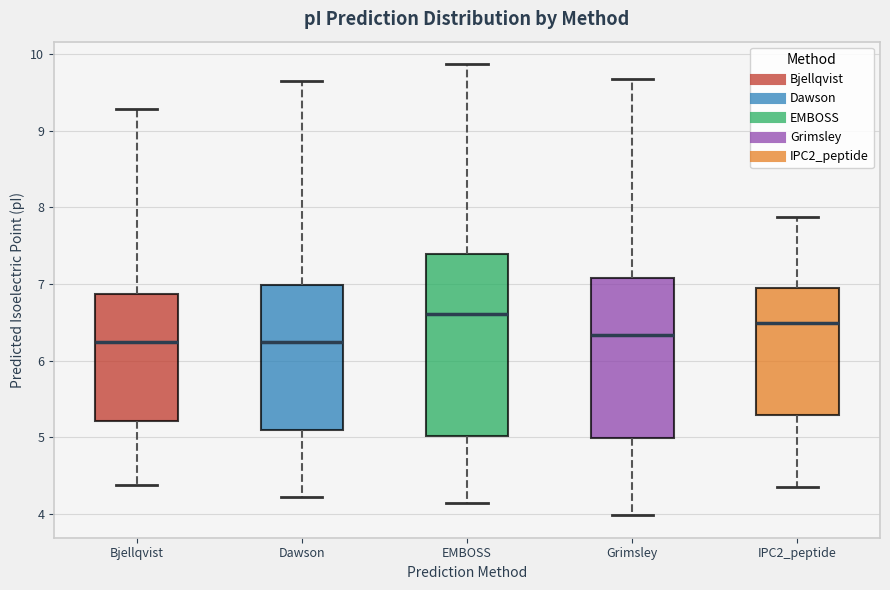

Reading left to right, transcribe this box plot: for each box, give where its median line is, the range the box spans, and where its two whiskers end, as read against the y-axis. The values are not printed on the chart, so give them approximately, as read against the axis.

Bjellqvist: median 6.2, box 5.2 to 6.9, whiskers 4.4 to 9.3
Dawson: median 6.2, box 5.1 to 7.0, whiskers 4.2 to 9.6
EMBOSS: median 6.6, box 5.0 to 7.4, whiskers 4.1 to 9.9
Grimsley: median 6.3, box 5.0 to 7.1, whiskers 4.0 to 9.7
IPC2_peptide: median 6.5, box 5.3 to 6.9, whiskers 4.4 to 7.9